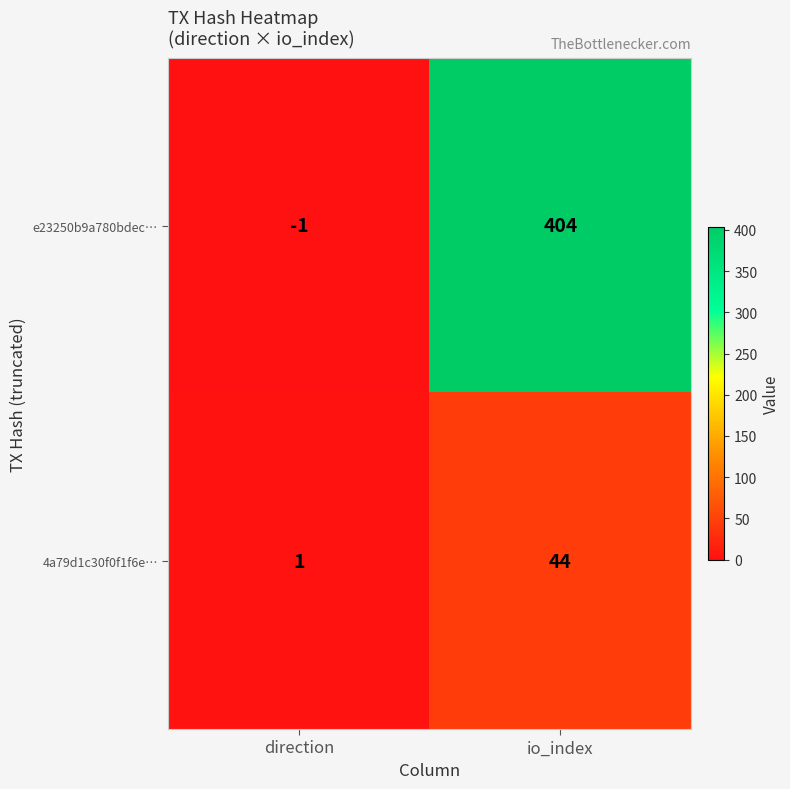

Which series has the largest range (max minus min)?

e23250b9a780bdec…